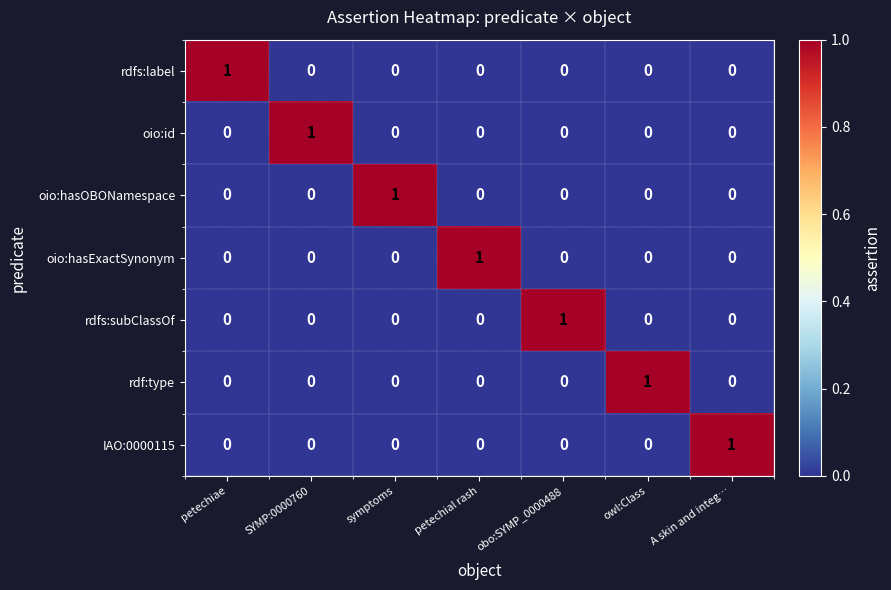

Which category has the highest value in the oio:hasOBONamespace series?

symptoms